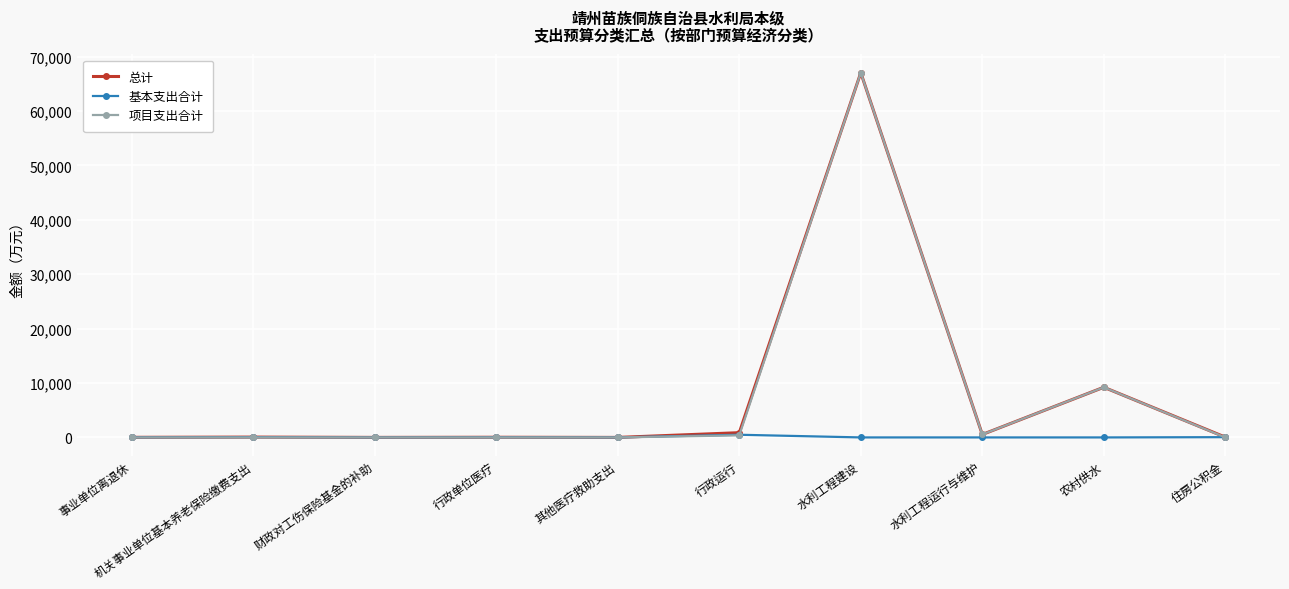

At which category is the sum across all series the highest?

水利工程建设